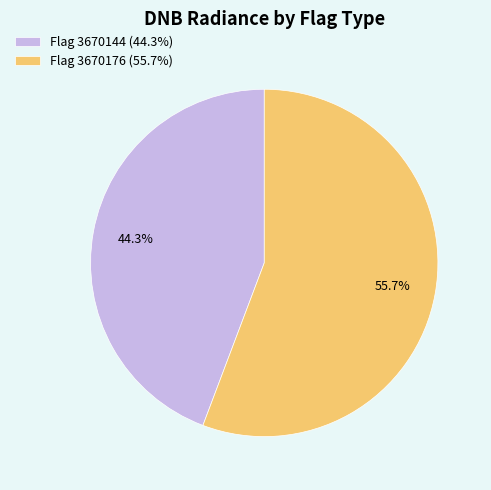

How many slices are in this pie chart?

2